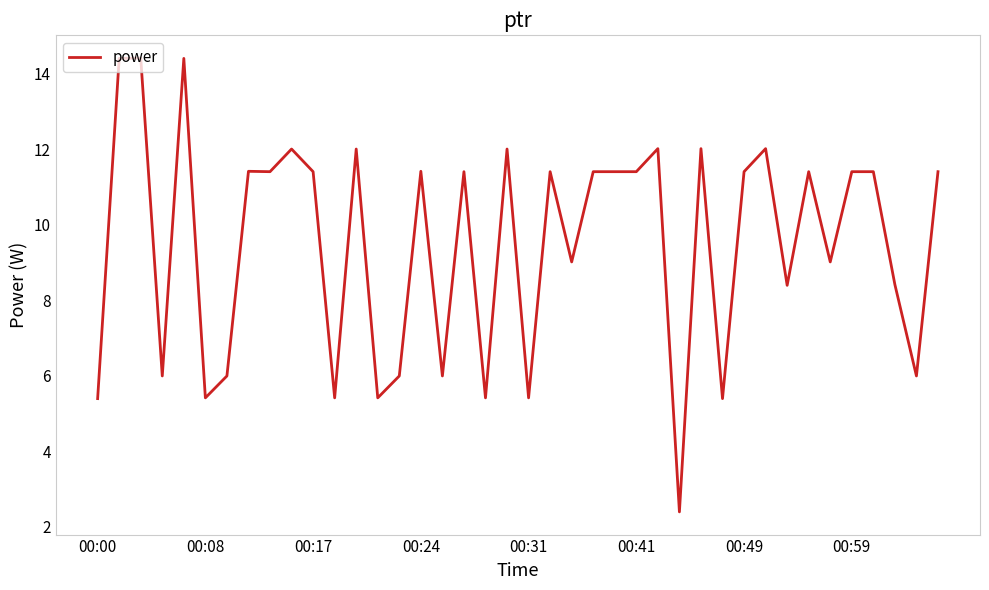

What is the difference between the maximum and minimum values?

12.0